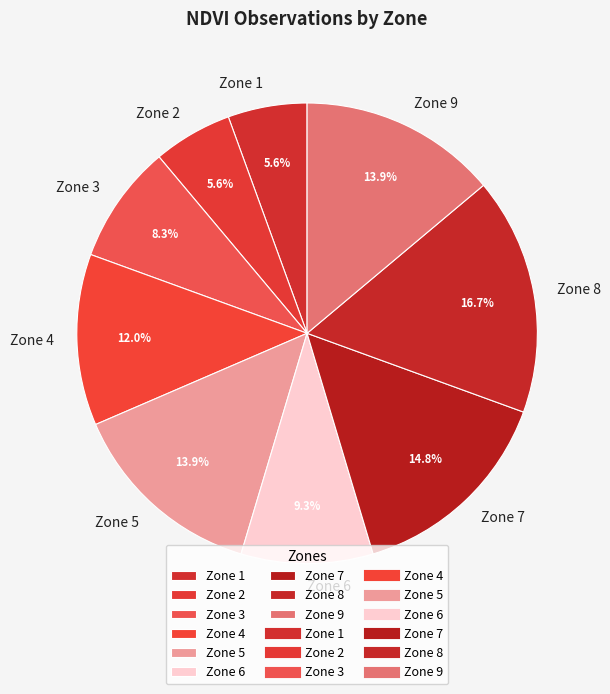

Does Zone 4 account for over 50% of the chart?

No